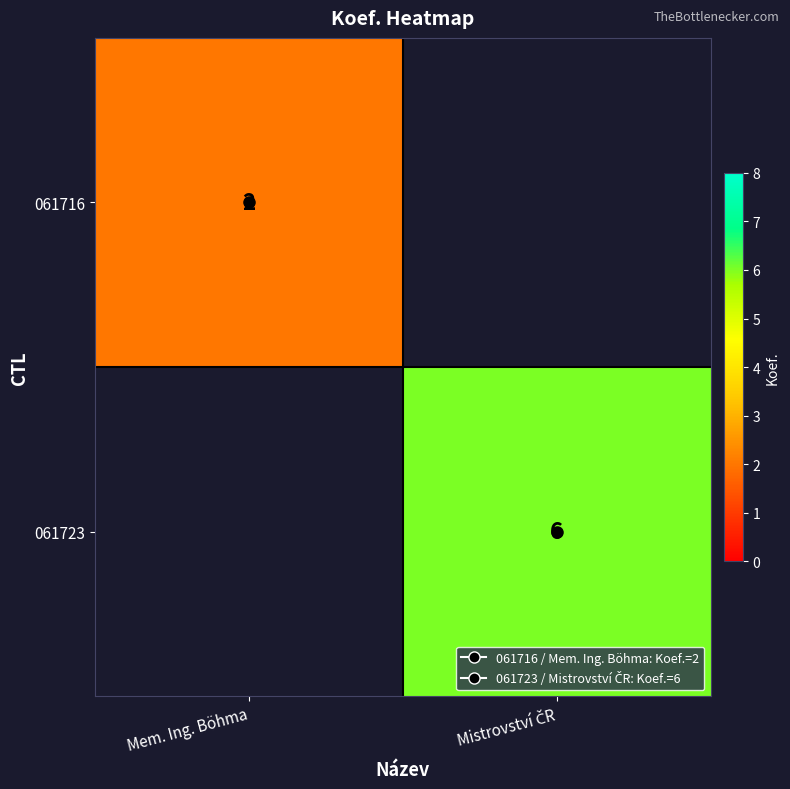

At how many categories does at least one series exceed 3?

1